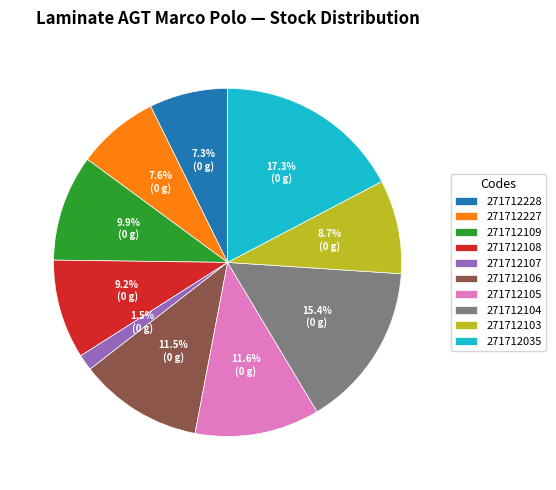

Do 271712107 and 271712106 together represent more than half of the pie?

No